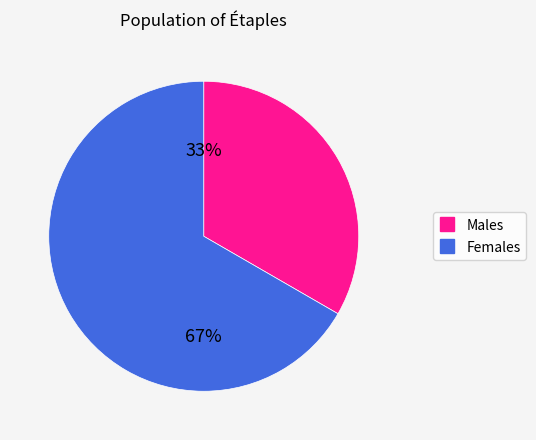

Is there a majority slice in this chart?

Yes